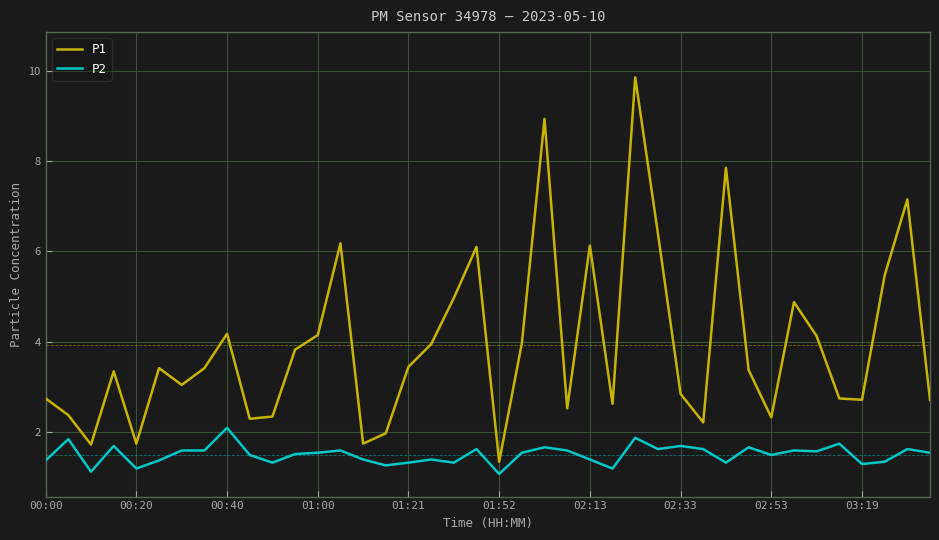

Which series has the largest total across all categories?

P1